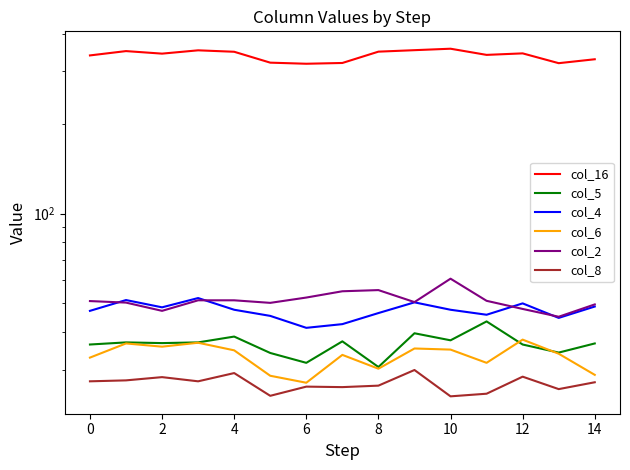

What is the sum of the col_4 values at 11 and 9?

96.2